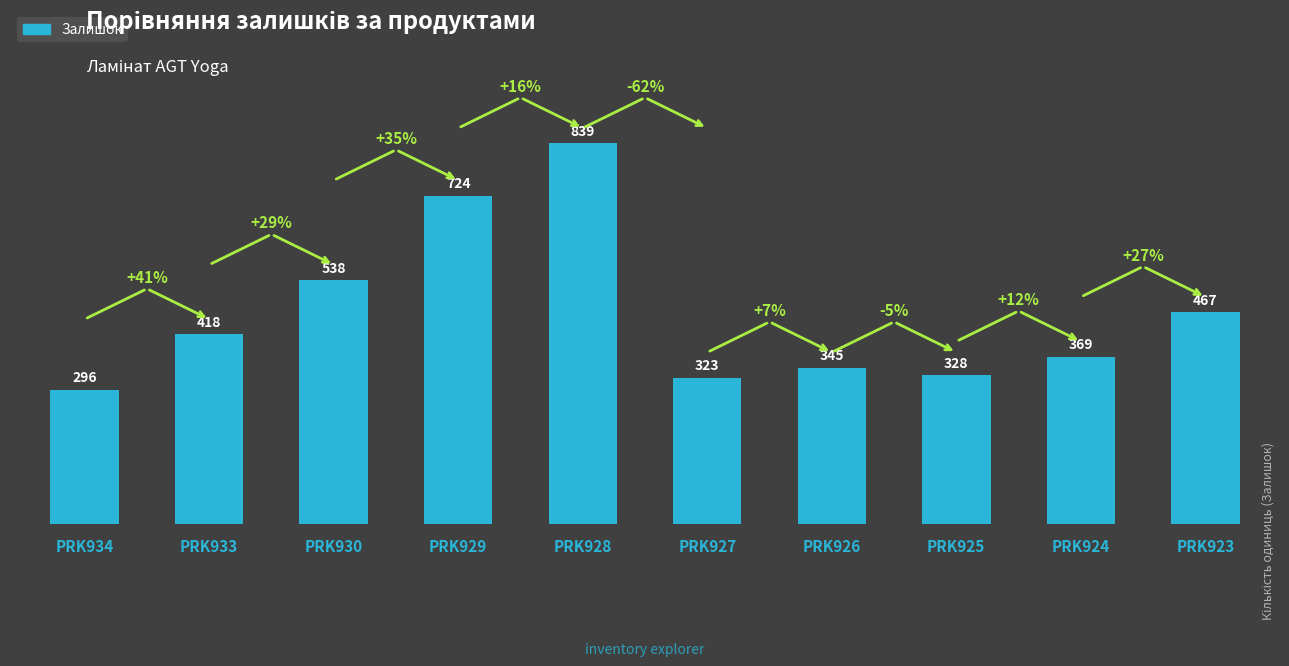

What is the value of the 5th bar from the left?

839